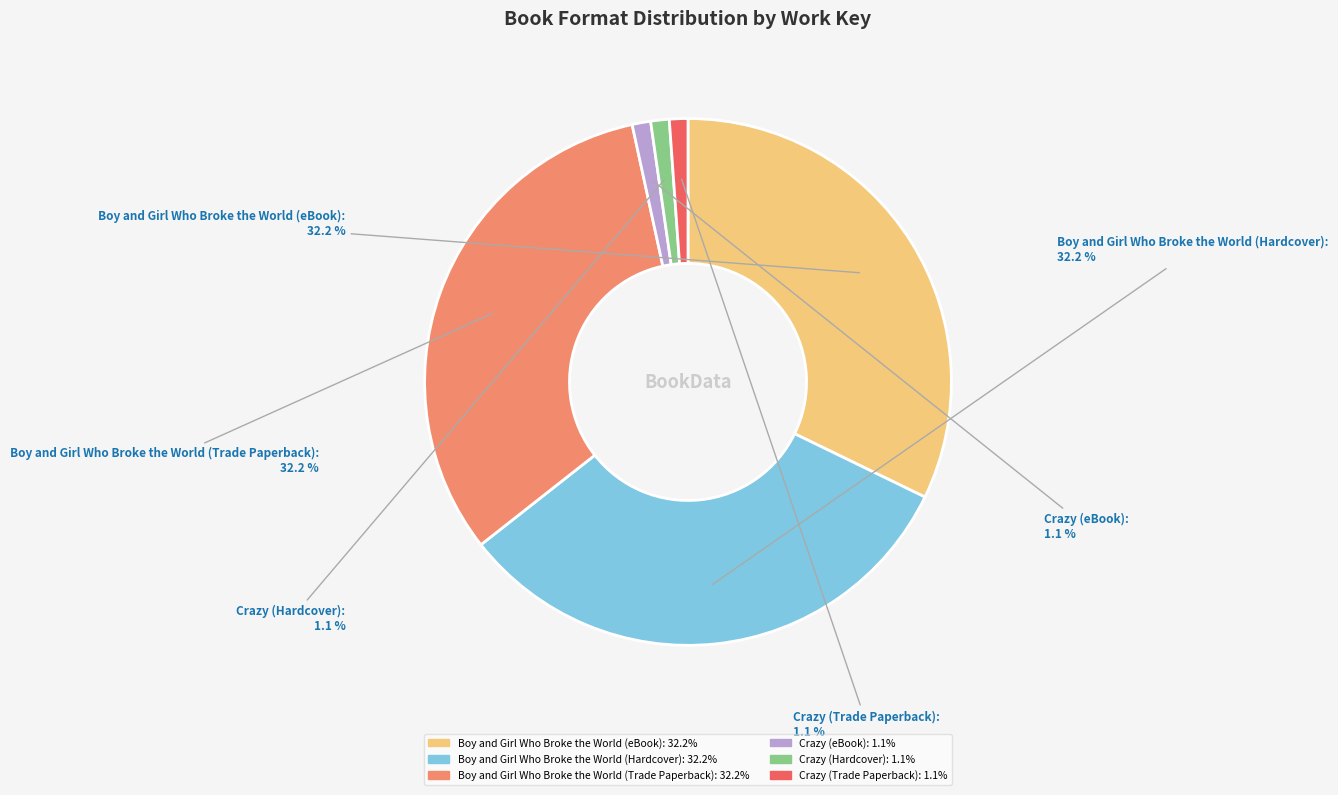

Count the number of slices in the pie.

6